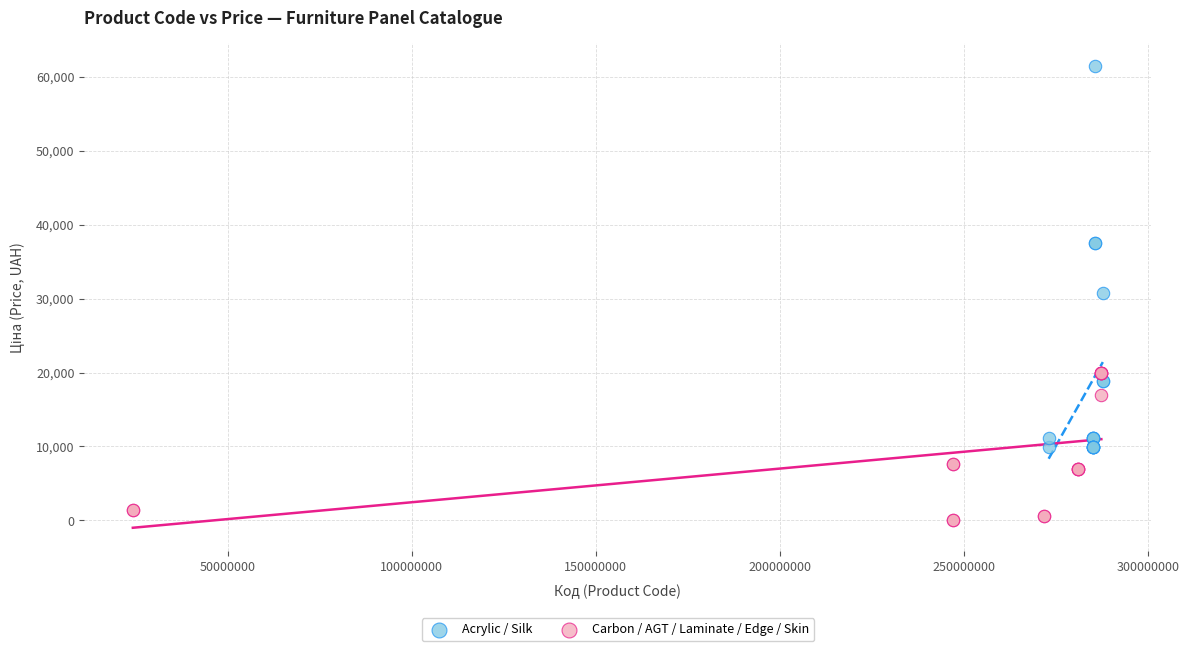

Which series has the widest spread of Y values?

Acrylic / Silk